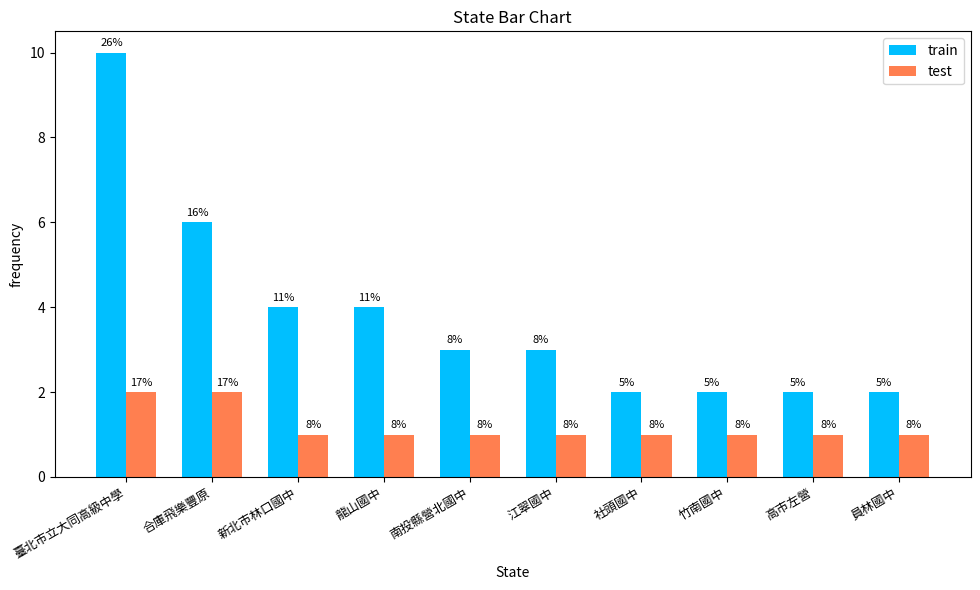

At which label does train first exceed 3?

臺北市立大同高級中學